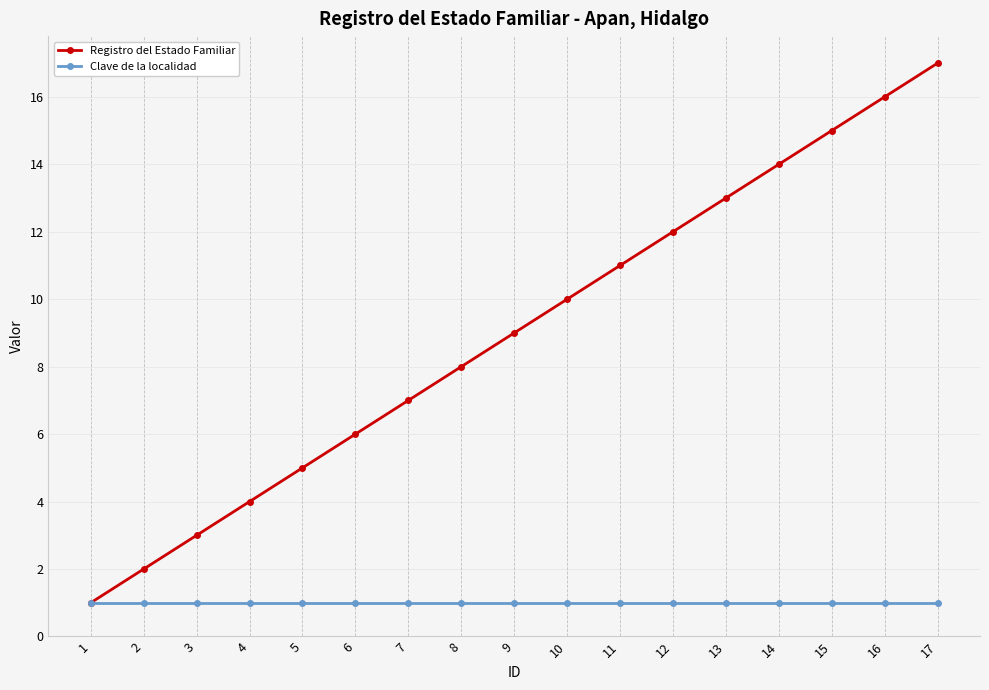

What is the average value of the Clave de la localidad series?

1